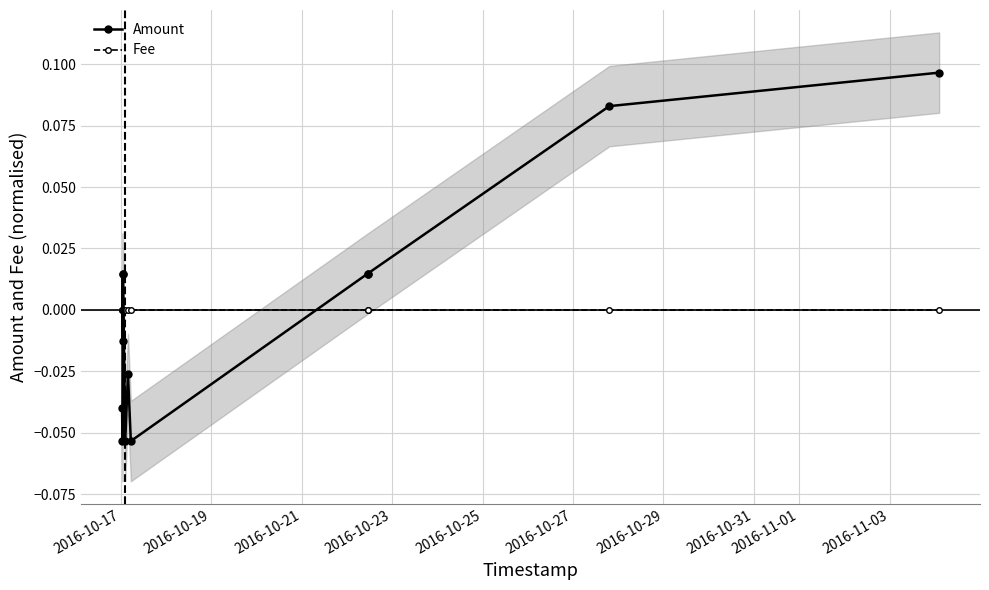

Where is Amount nearest to the value 0?

2016-10-23